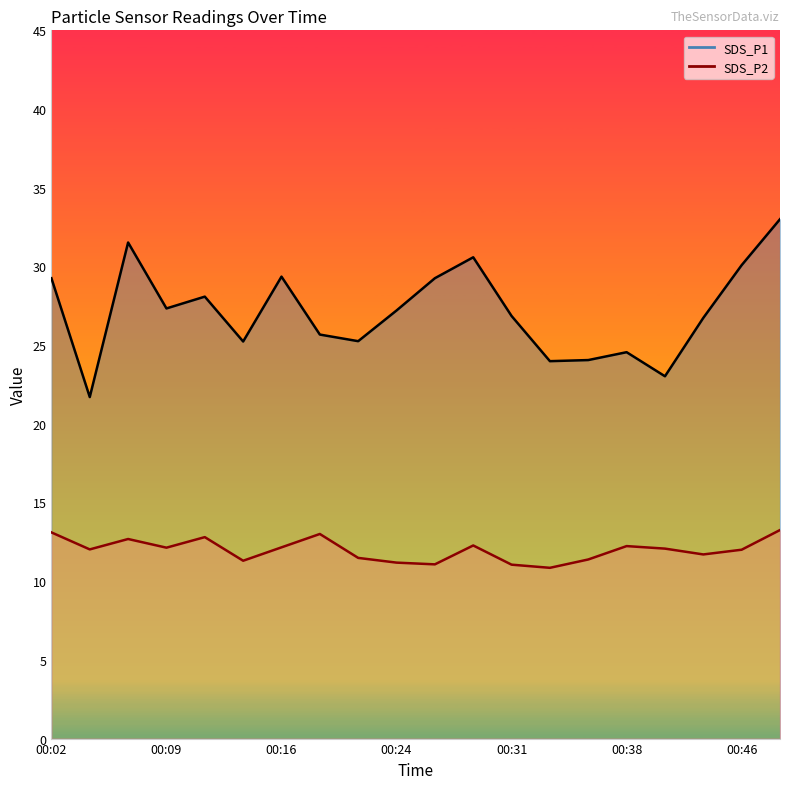

Reading left to right, list all the values displayed in this chart.

SDS_P1 line: 29.2	21.7	31.5	27.3	28.1	25.2	29.4	25.7	25.2	27.2	29.2	30.6	26.9	24.0	24.1	24.6	23.0	26.7	30.1	33.0
SDS_P2 line: 13.1	12.0	12.7	12.1	12.8	11.3	12.2	13.0	11.5	11.2	11.1	12.3	11.1	10.8	11.4	12.2	12.1	11.7	12.0	13.2